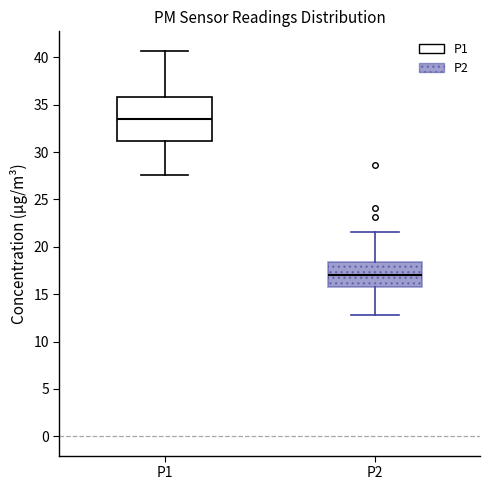

Reading left to right, read every box against the y-axis: the position of its median line, the range the box covers, and the ends of its whiskers. The values are not printed on the chart, so give them approximately, as read against the axis.

P1: median 33.5, box 31.0 to 36.0, whiskers 27.5 to 40.5
P2: median 17.0, box 16.0 to 18.5, whiskers 13.0 to 21.5